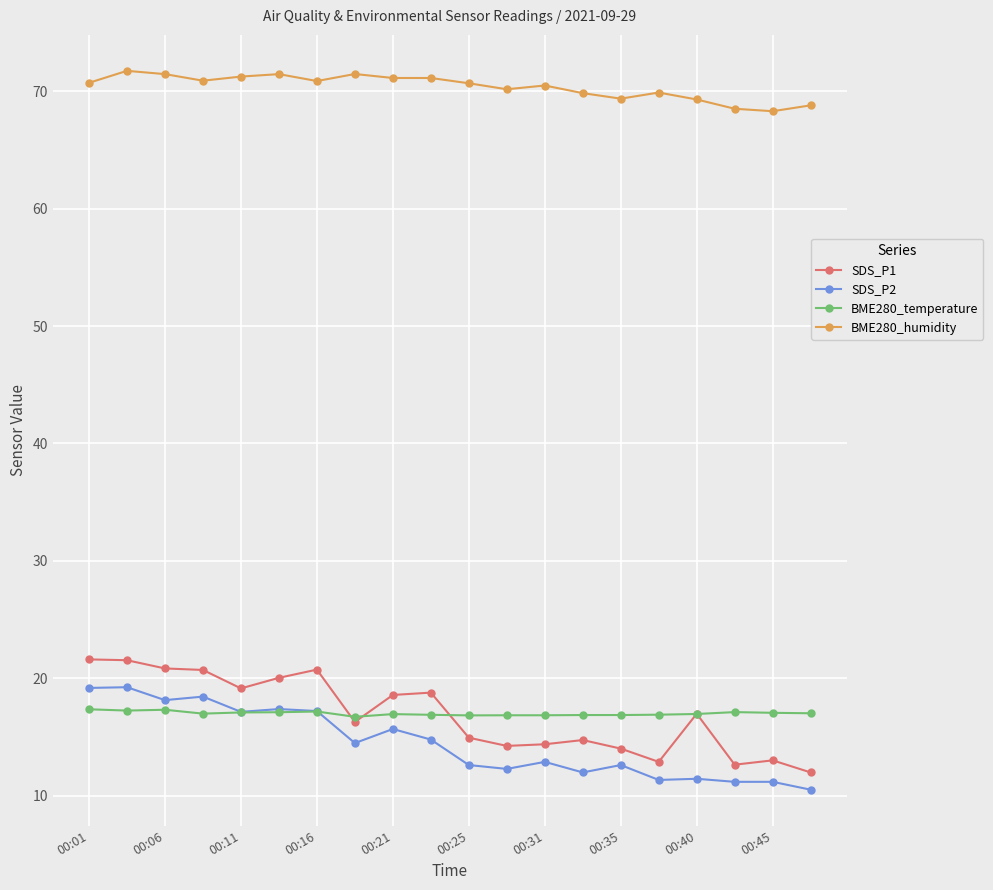

Rank the series by their maximum value, from lowest to highest.

BME280_temperature, SDS_P2, SDS_P1, BME280_humidity